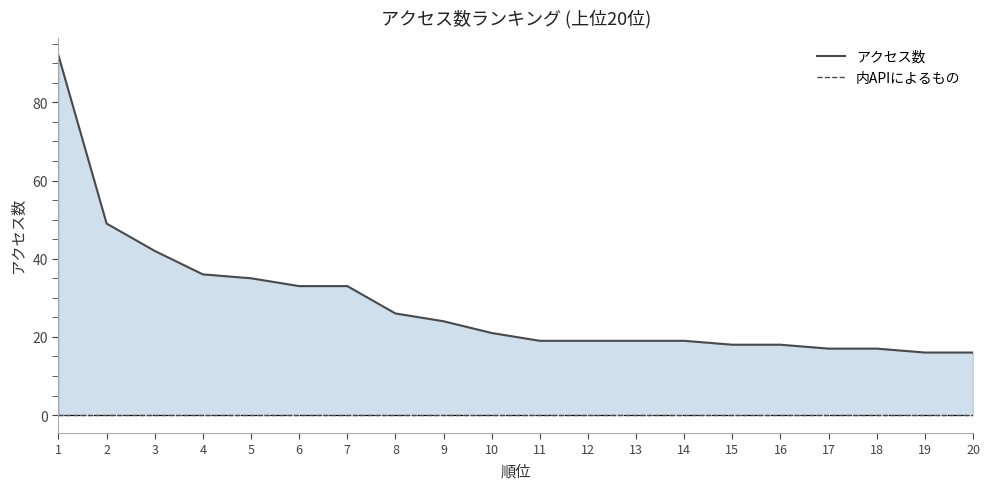

Does the chart display data point markers on the line(s)?

No